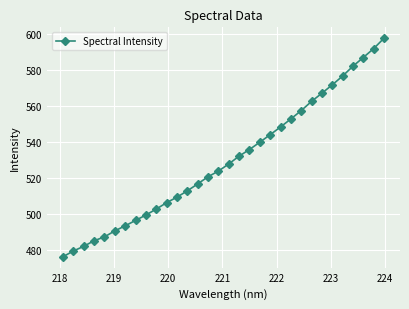

What is the value of the 13th point from the left?

513.0